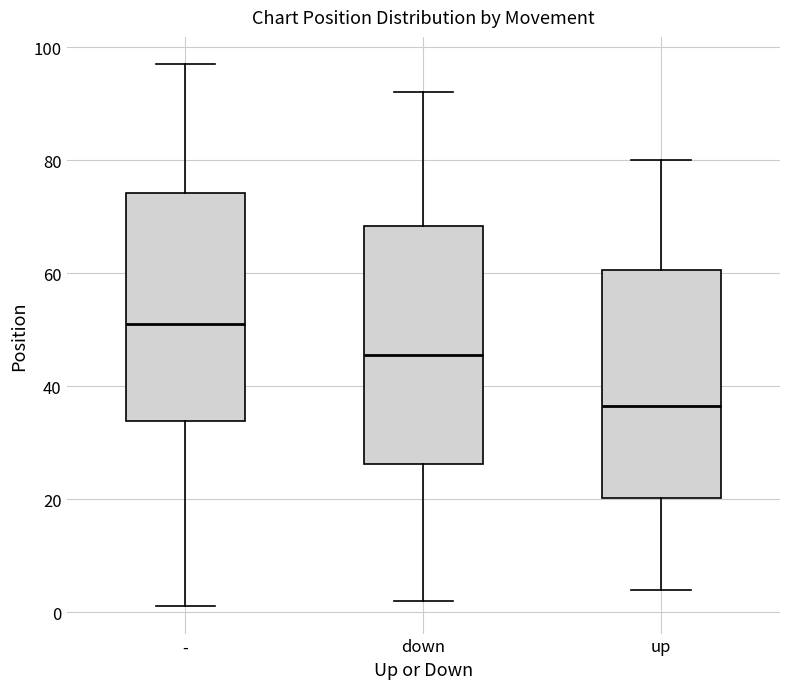

Reading left to right, read every box against the y-axis: the position of its median line, the range the box covers, and the ends of its whiskers. The values are not printed on the chart, so give them approximately, as read against the axis.

-: median 52, box 34 to 74, whiskers 2 to 98
down: median 46, box 26 to 68, whiskers 2 to 92
up: median 36, box 20 to 60, whiskers 4 to 80